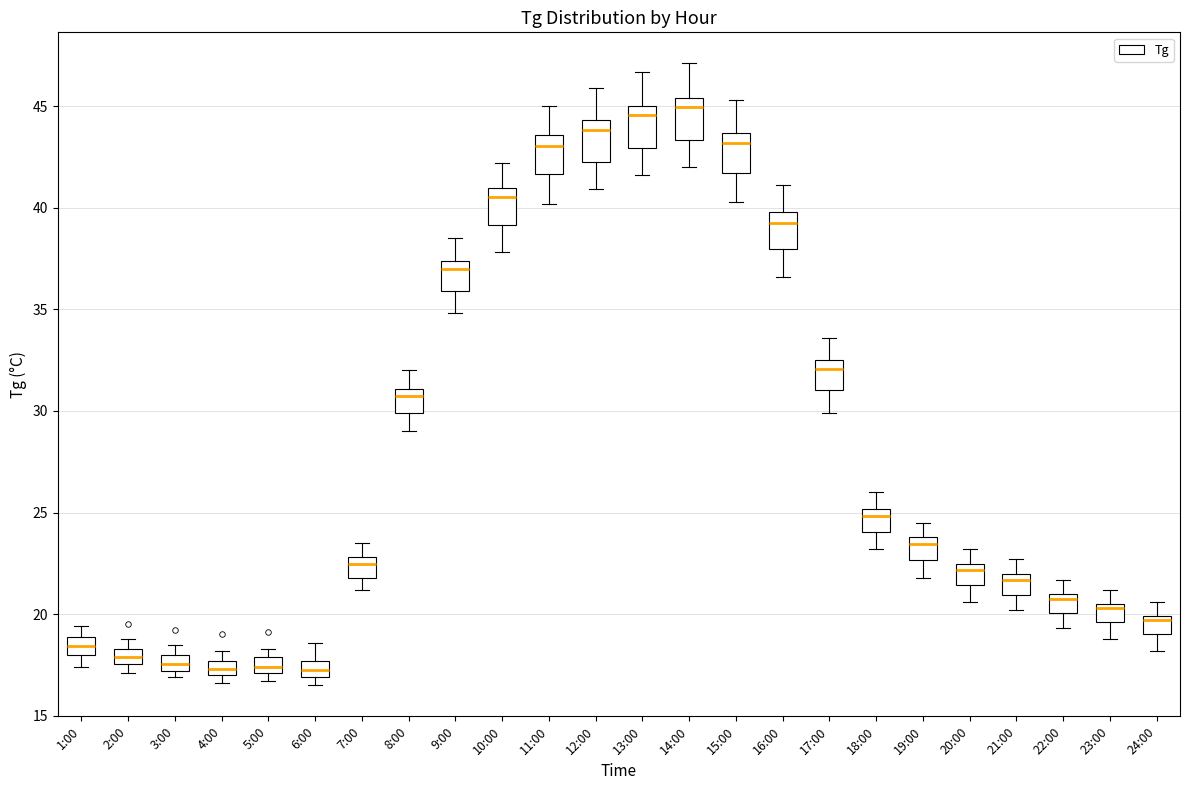

Where does the upper whisker of the box for 6:00 end on the y-axis? The values are not printed on the chart, so give them approximately, as read against the axis.

18.5